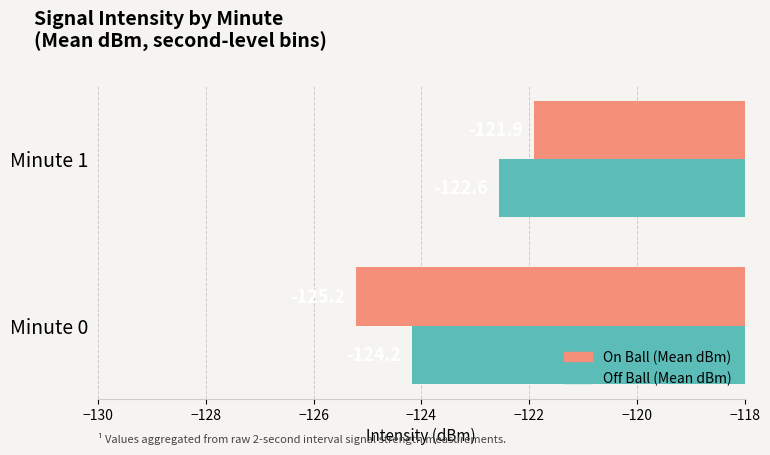

List the series in order of their overall mean, lowest first.

On Ball (Mean dBm), Off Ball (Mean dBm)